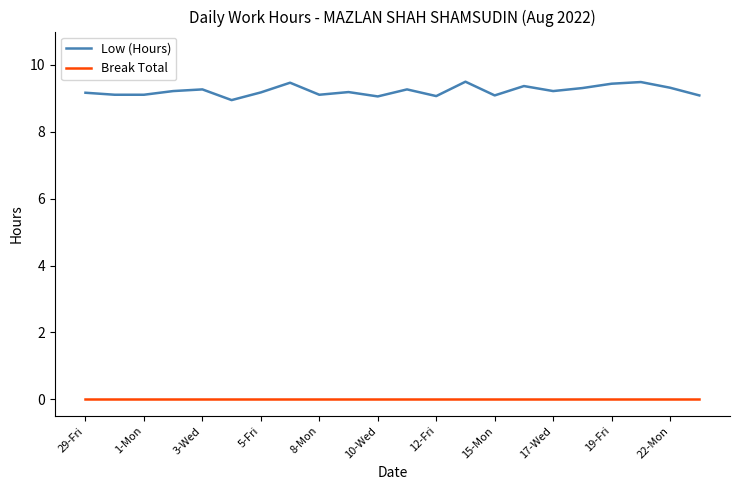

Does the chart display data point markers on the line(s)?

No